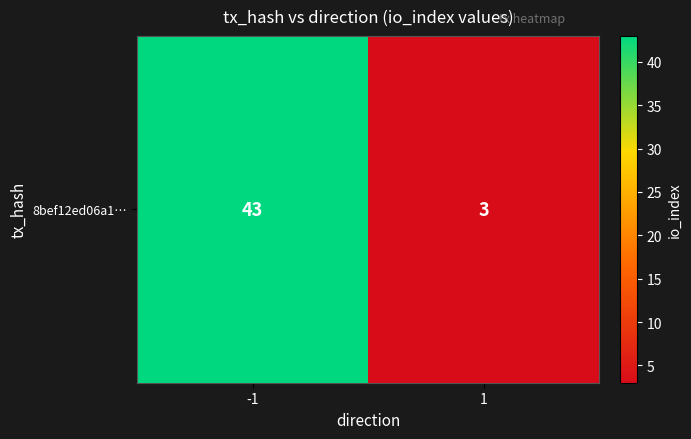

Is it true that the value at 1 is 2?

False